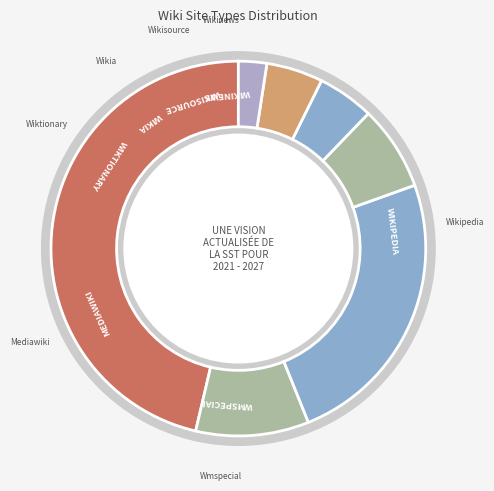

To the nearest percent, what is the average slice percentage?

14%